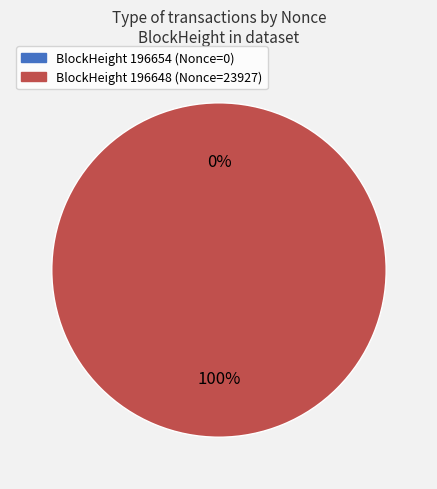

What is the majority slice?

196648